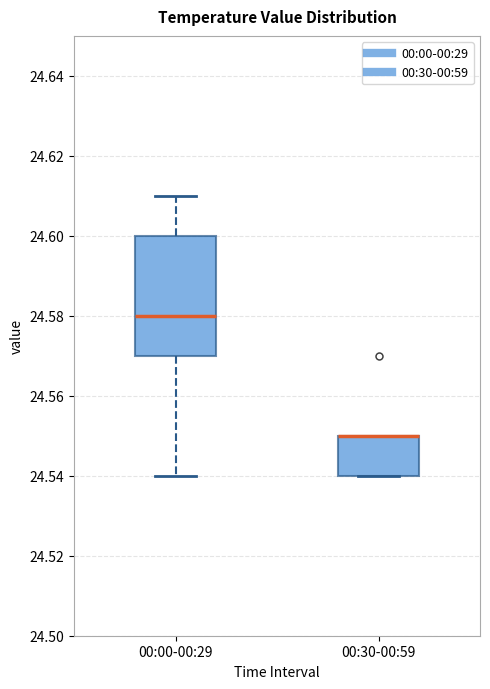

Where does the upper whisker of the box for 00:00-00:29 end on the y-axis? The values are not printed on the chart, so give them approximately, as read against the axis.

24.61